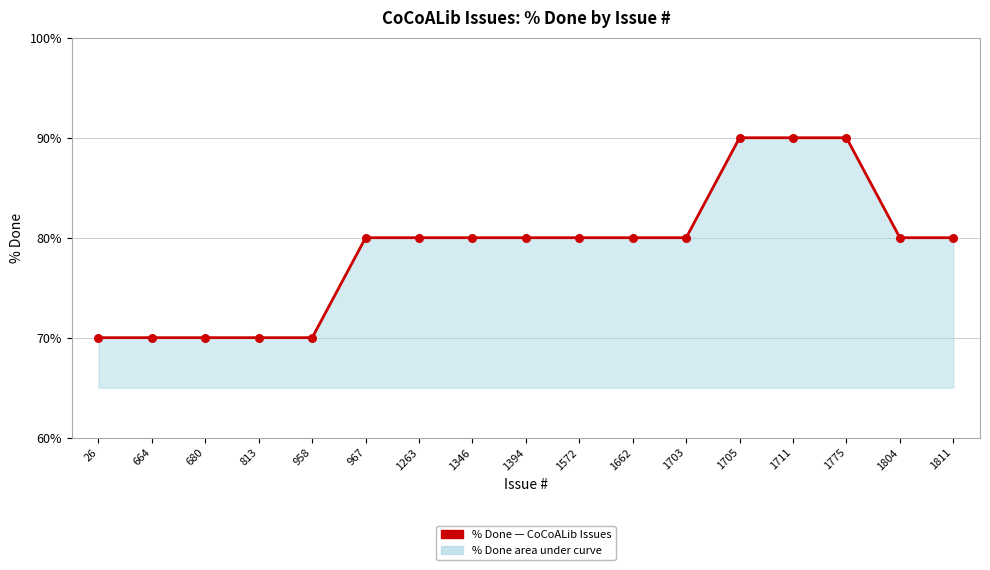

What is the change in value from 664 to 1394?

+10